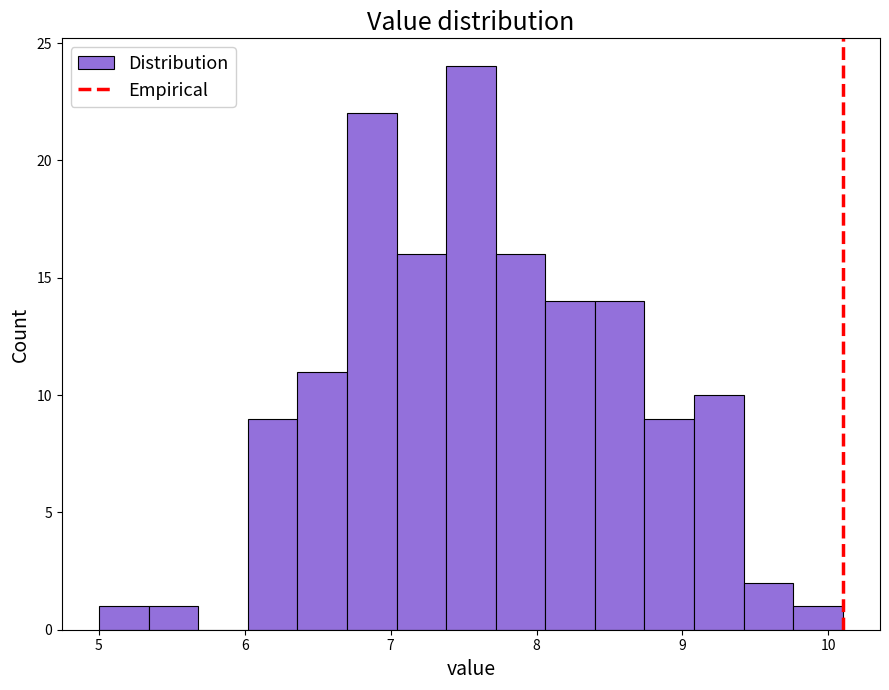

Read against the x-axis, roughly where is the centre of the tallest bar?

7.6